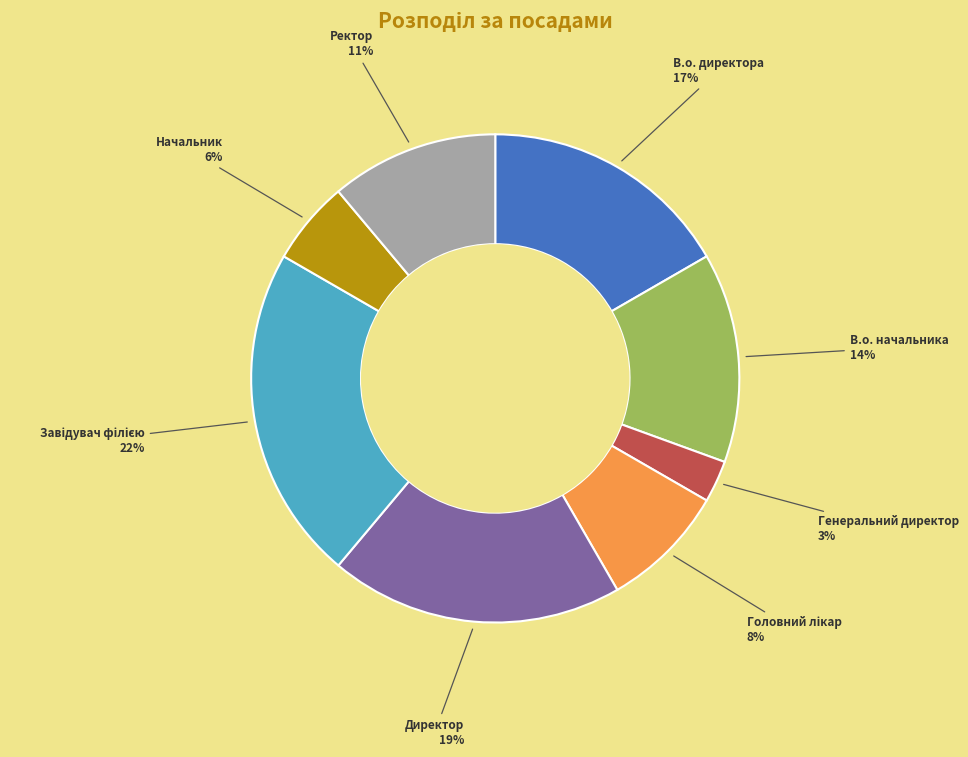

To the nearest percent, what is the combined percentage of Ректор and В.о. директора?

28%